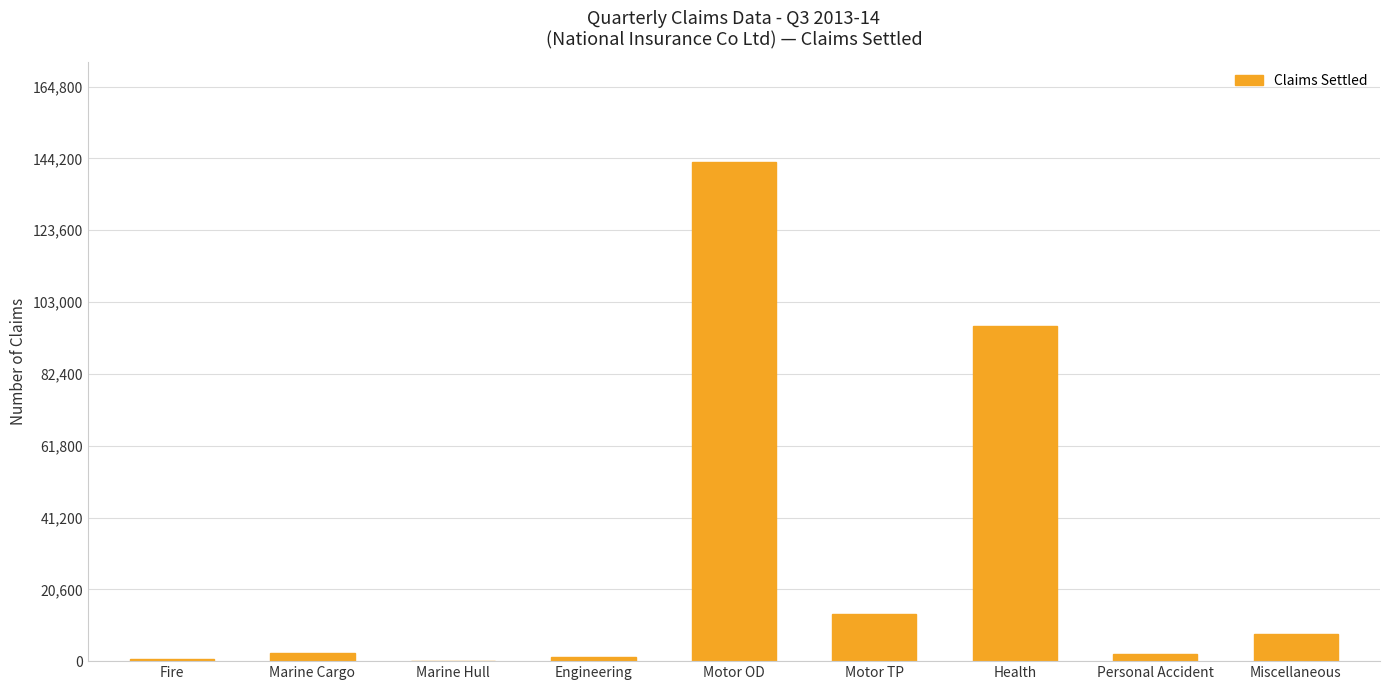

Between Miscellaneous and Personal Accident, which is larger?

Miscellaneous